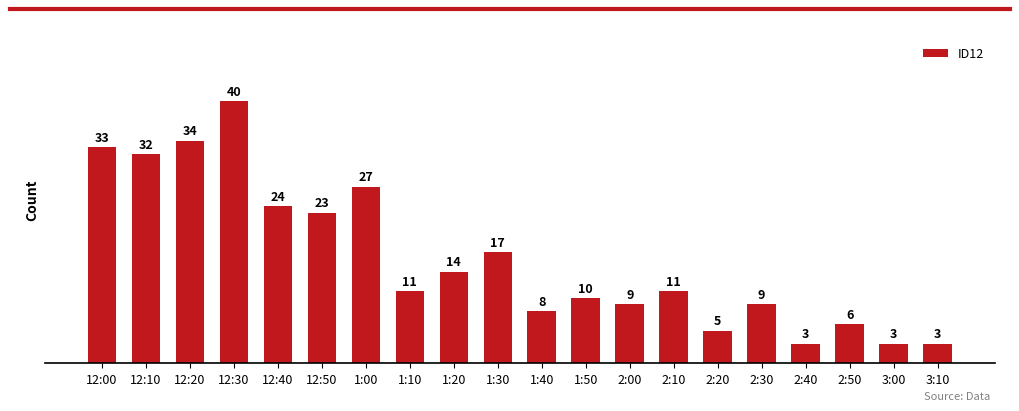

Where is the data nearest to the value 21?

12:50